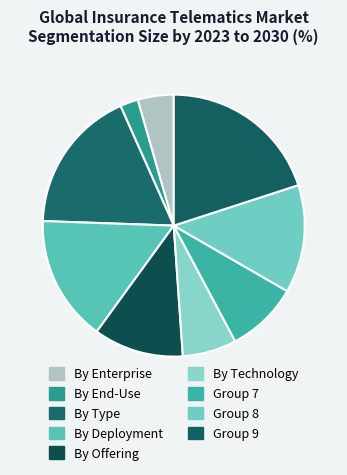

Which category has the biggest portion of the pie?

Group 9